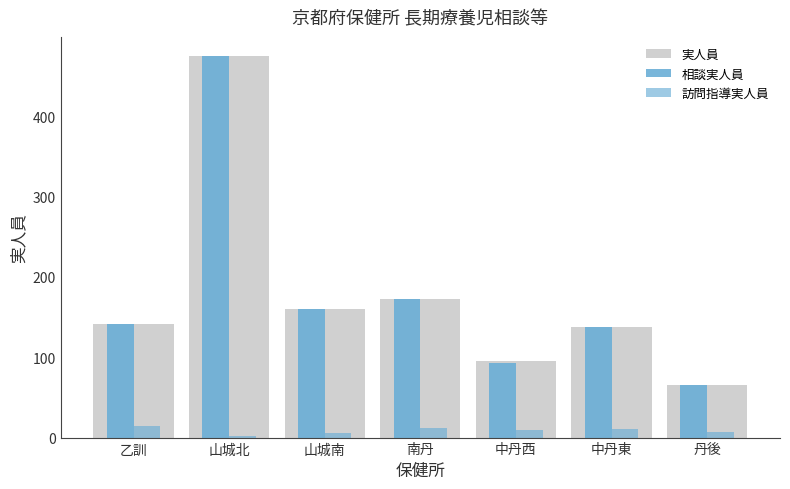

List the series in order of their peak value, highest first.

実人員, 相談実人員, 訪問指導実人員